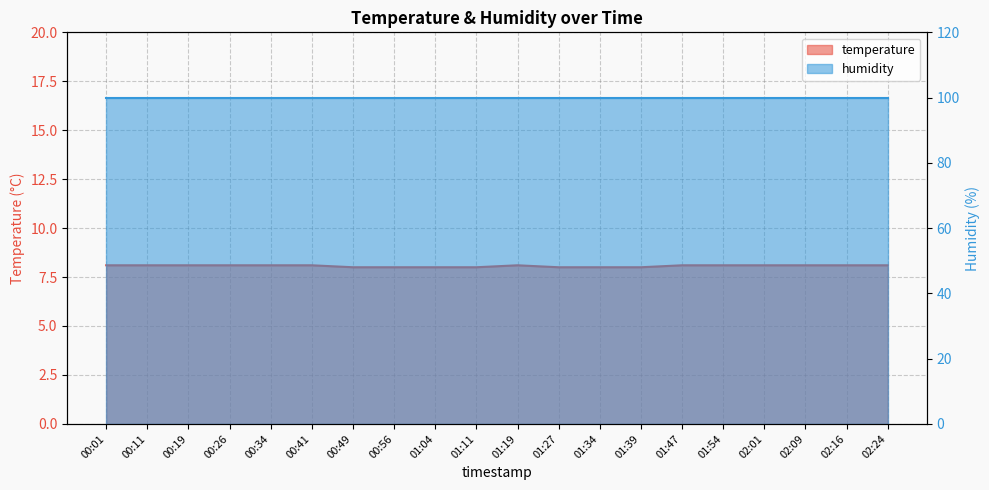

Reading left to right, transcribe all the data shown in this chart.

00:01=8.1	00:11=8.1	00:19=8.1	00:26=8.1	00:34=8.1	00:41=8.1	00:49=8.0	00:56=8.0	01:04=8.0	01:11=8.0	01:19=8.1	01:27=8.0	01:34=8.0	01:39=8.0	01:47=8.1	01:54=8.1	02:01=8.1	02:09=8.1	02:16=8.1	02:24=8.1